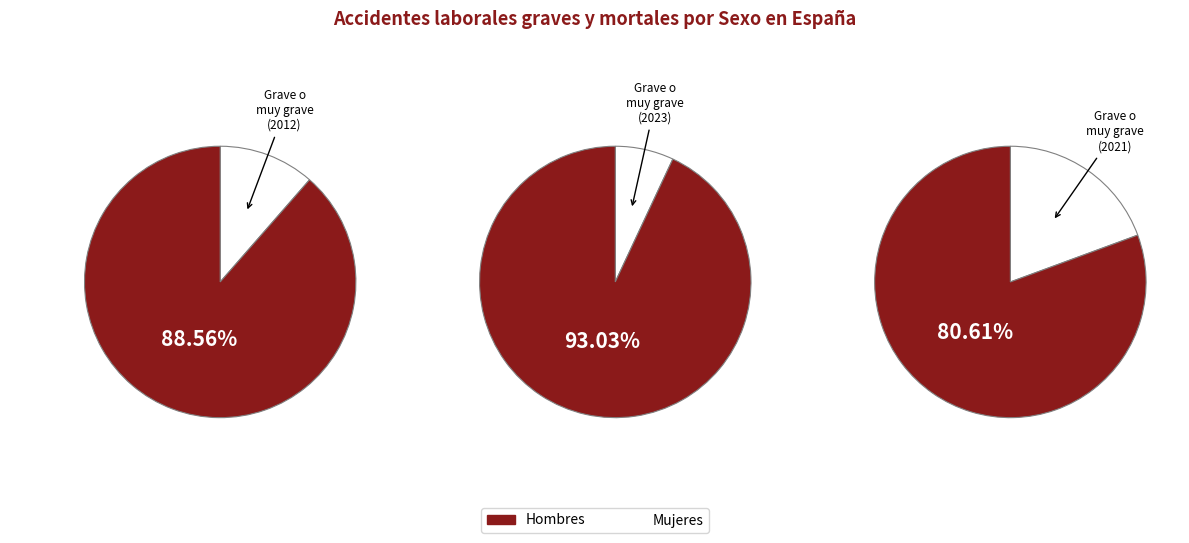

Is it true that Mujeres is 7% of the pie?

True